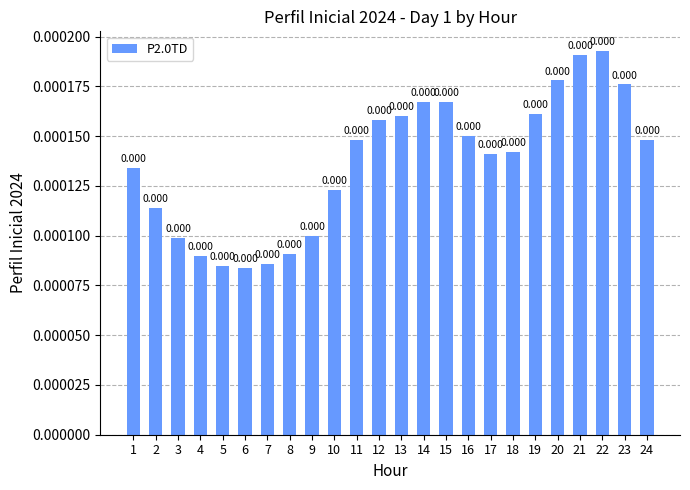

Which label corresponds to the largest value in the chart?

22